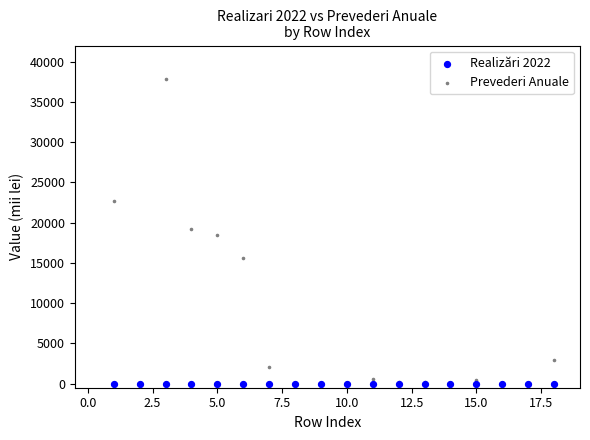

What are all the series names shown in the legend?

Realizări 2022, Prevederi Anuale